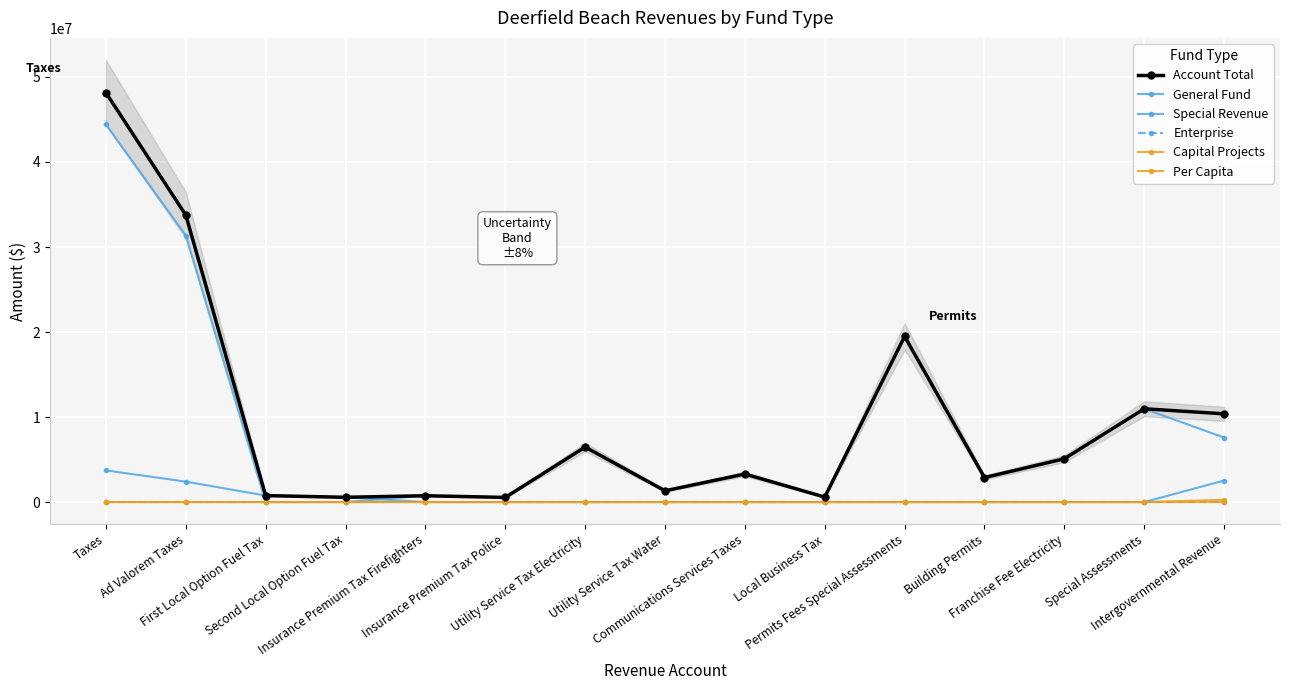

What are all the series names shown in the legend?

Account Total, General Fund, Special Revenue, Enterprise, Capital Projects, Per Capita